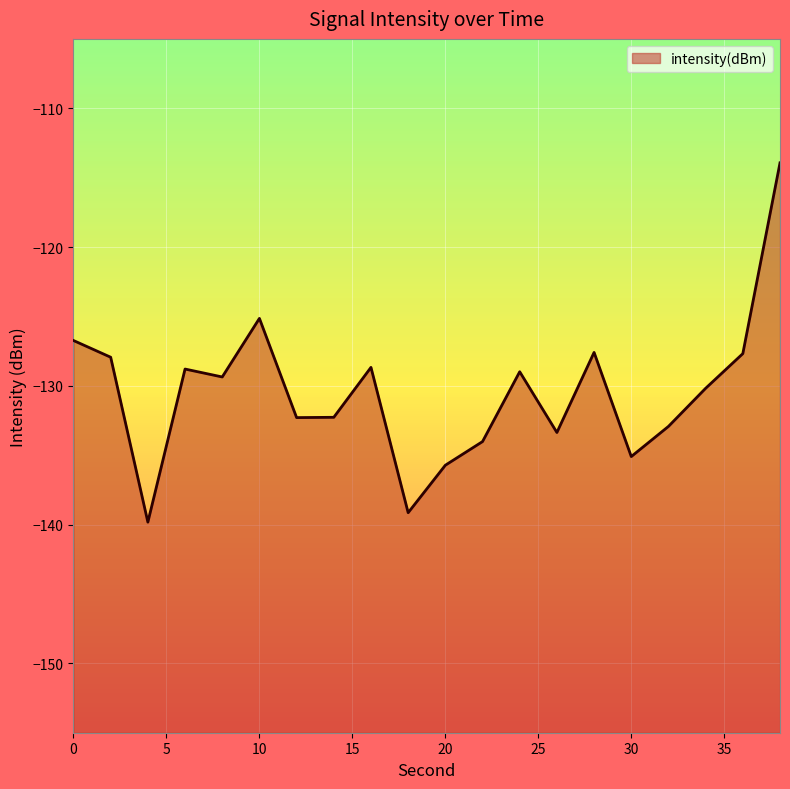

True or false: the data shows -174.2 at 12.

False